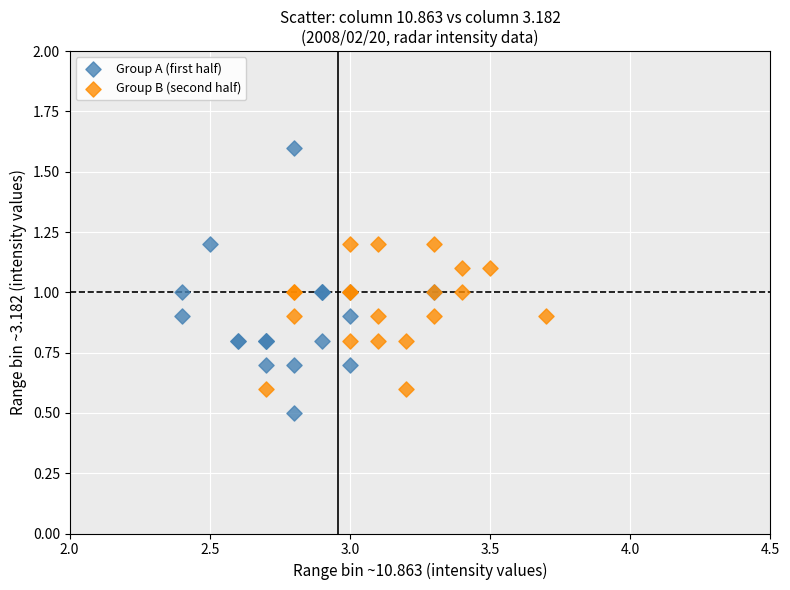

What are all the series names shown in the legend?

Group A (first half), Group B (second half)